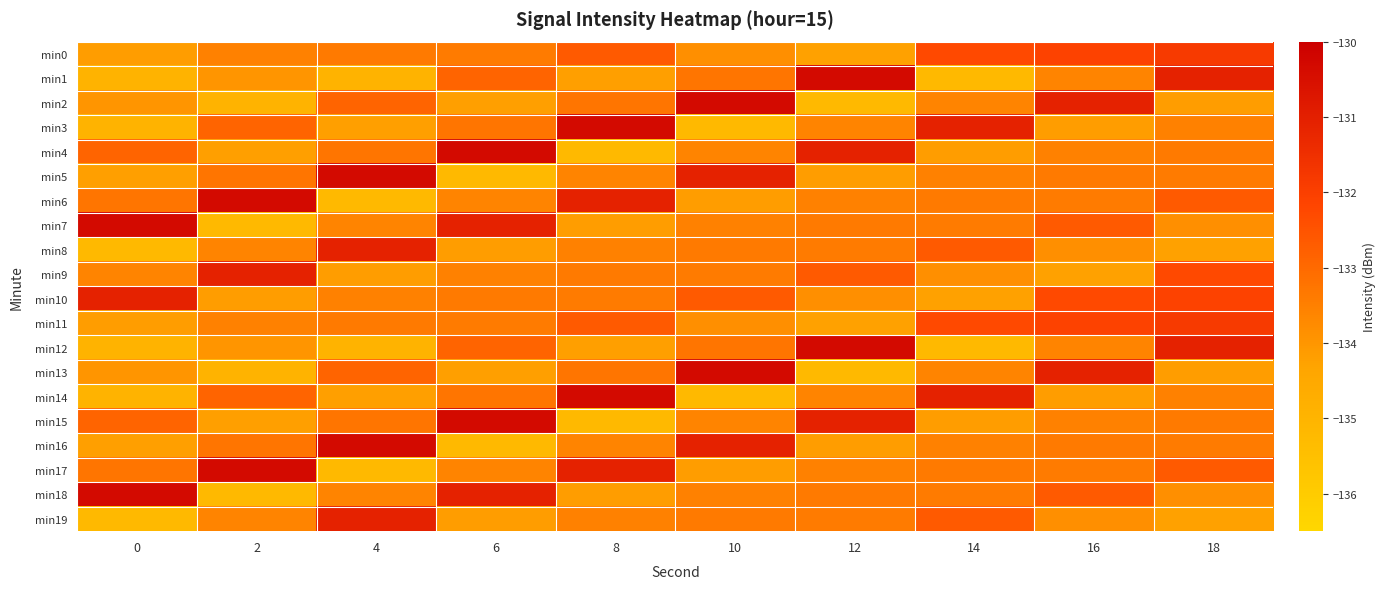

What is the spread (max minus min) of values at 10?

4.9